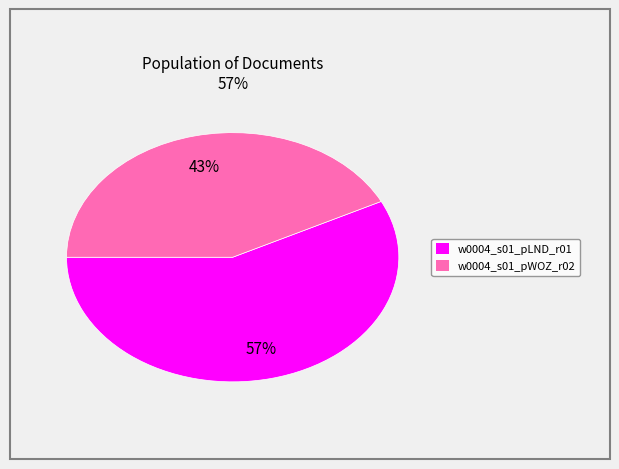

Do w0004_s01_pWOZ_r02 and w0004_s01_pLND_r01 together represent more than half of the pie?

Yes